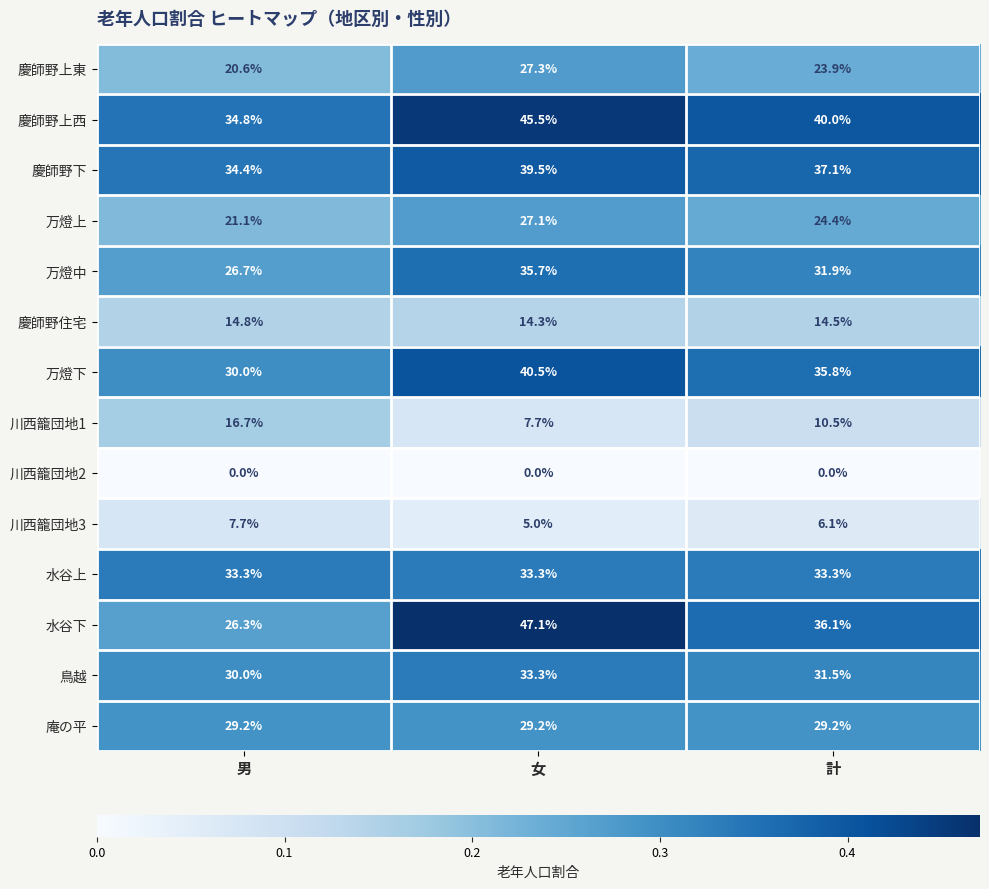

At how many categories does at least one series exceed 0?

3